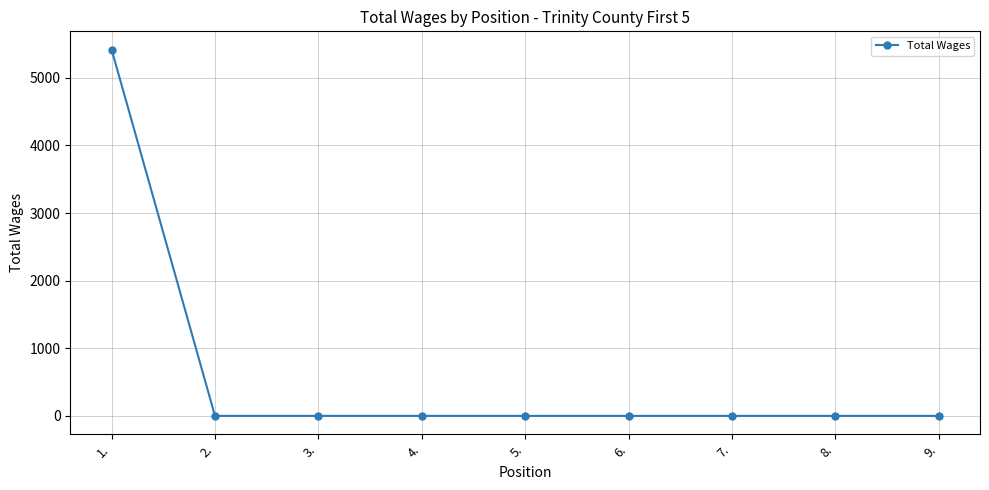

Which label corresponds to the largest value in the chart?

1.